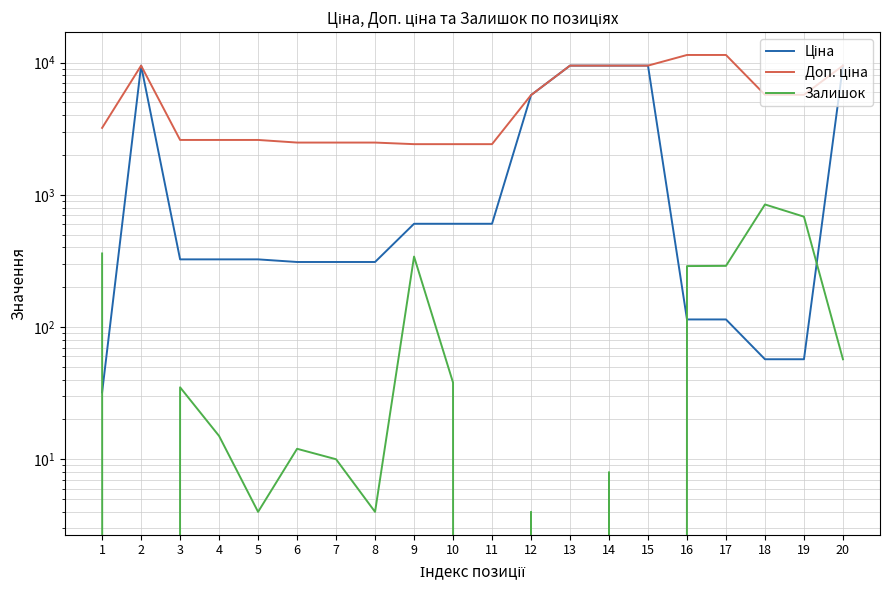

What is the maximum value for Залишок?

845.0